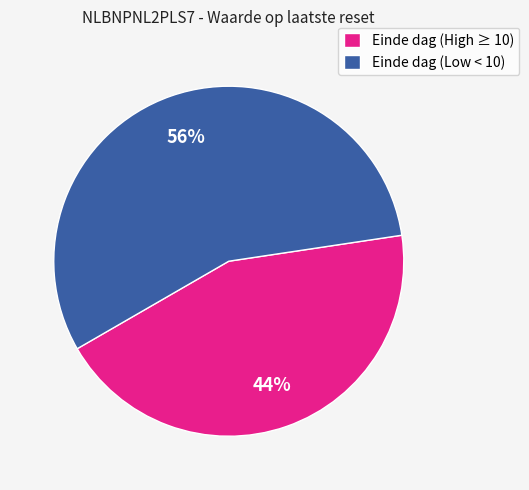

Which slice is the largest?

Einde dag (Low < 10)